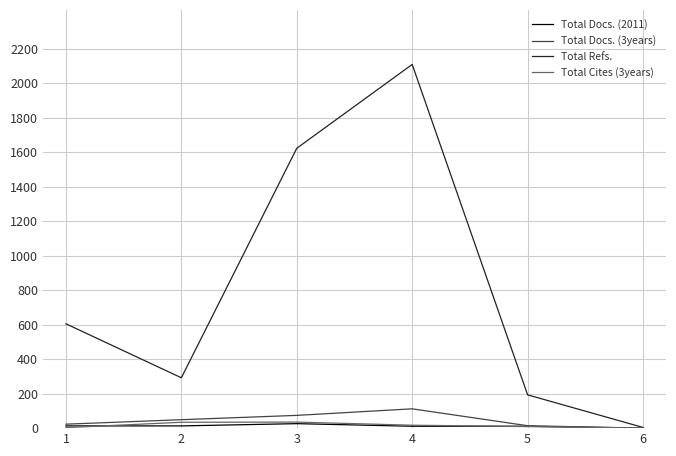

What is the difference between the maximum and second lowest values in the Total Docs. (2011) series?

15